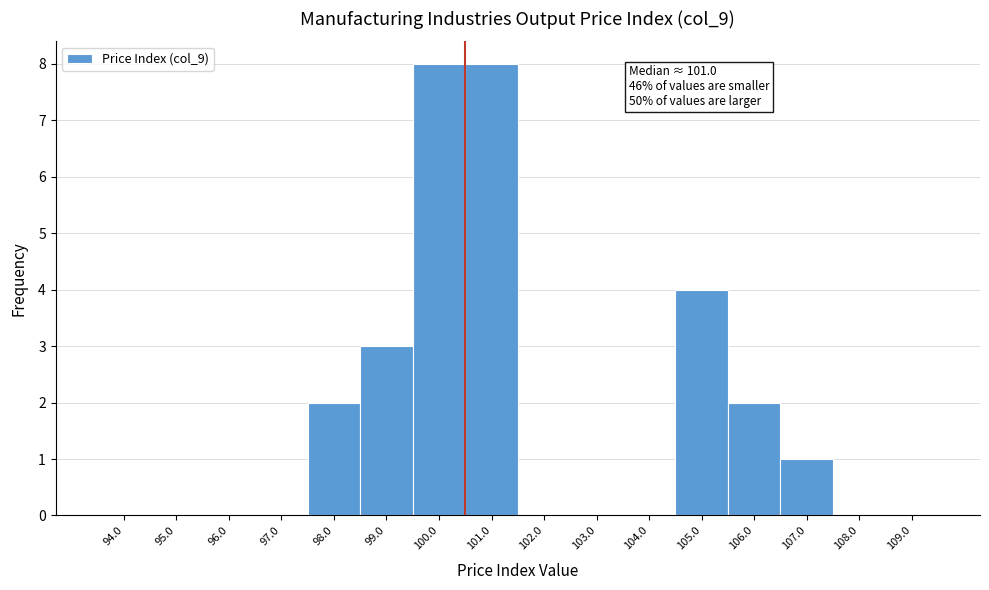

Reading right to left, extract all data points from this chart.

109.0=0	108.0=0	107.0=1	106.0=2	105.0=4	104.0=0	103.0=0	102.0=0	101.0=8	100.0=8	99.0=3	98.0=2	97.0=0	96.0=0	95.0=0	94.0=0